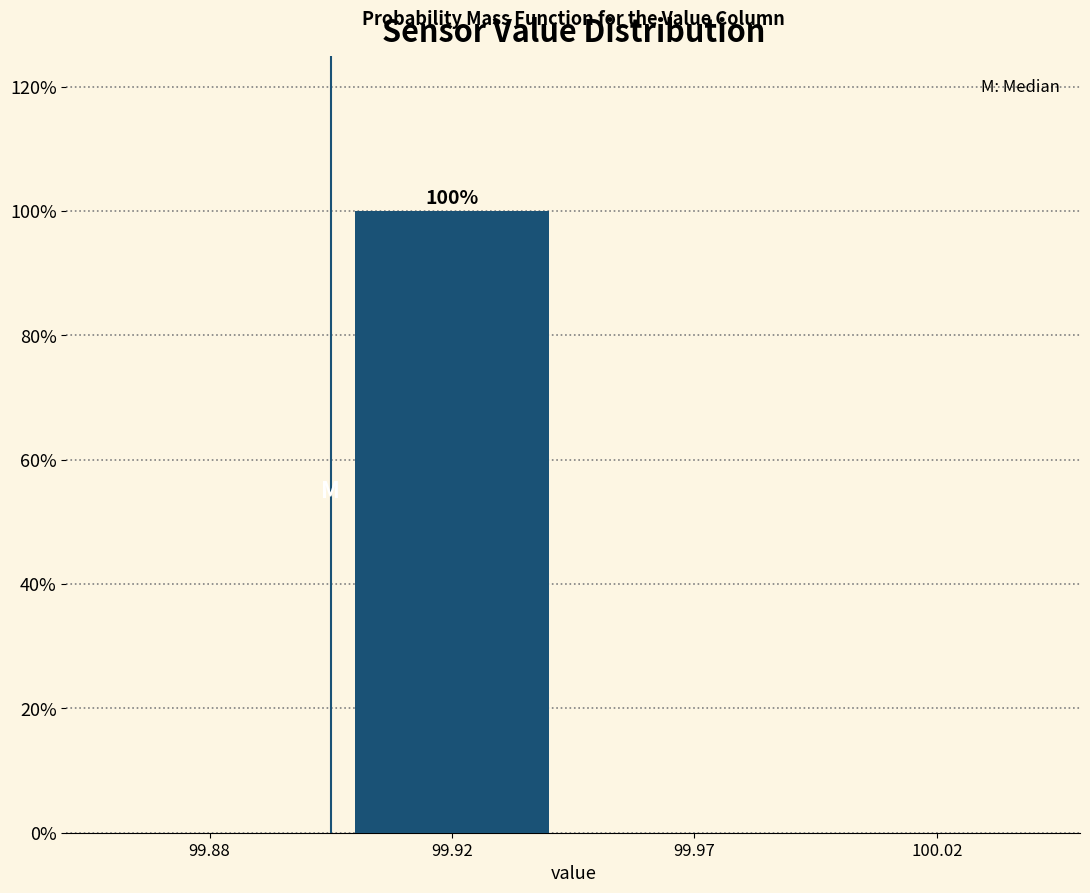

Reading left to right, list all the values displayed in this chart.

99.88=0	99.92=100	99.97=0	100.02=0